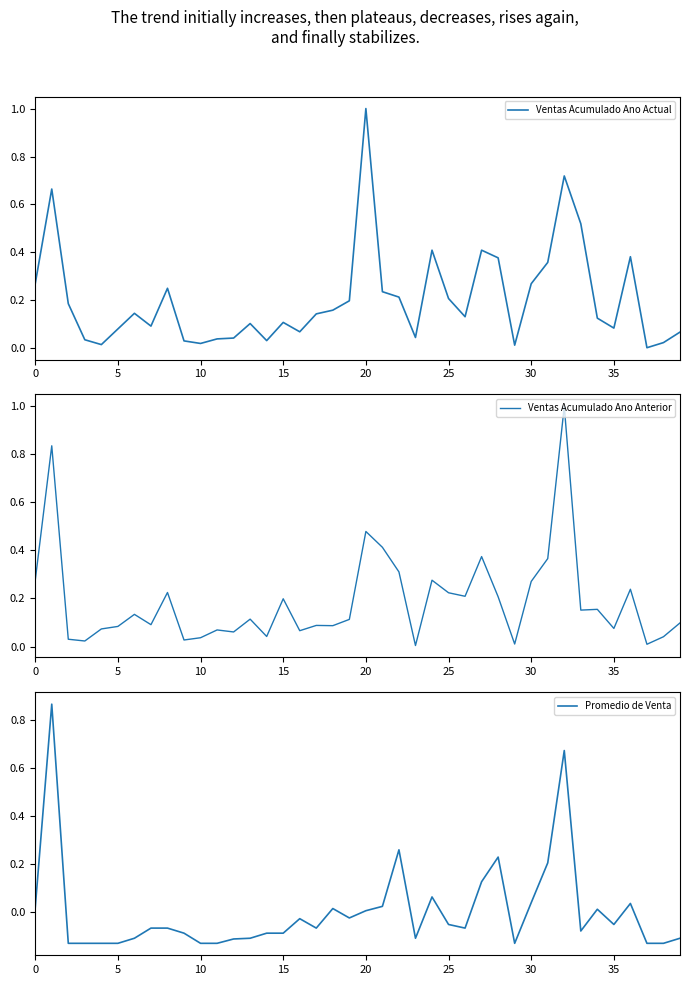

Rank the series by their maximum value, from lowest to highest.

Promedio de Venta, Ventas Acumulado Ano Actual, Ventas Acumulado Ano Anterior